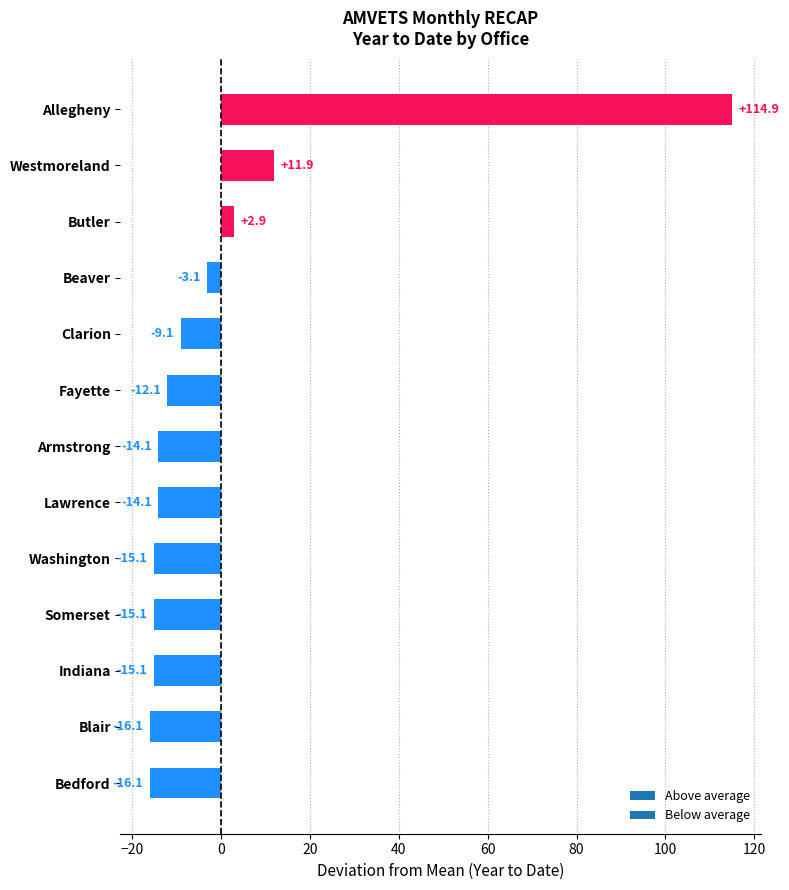

What is the difference between the maximum and minimum values?

131.0